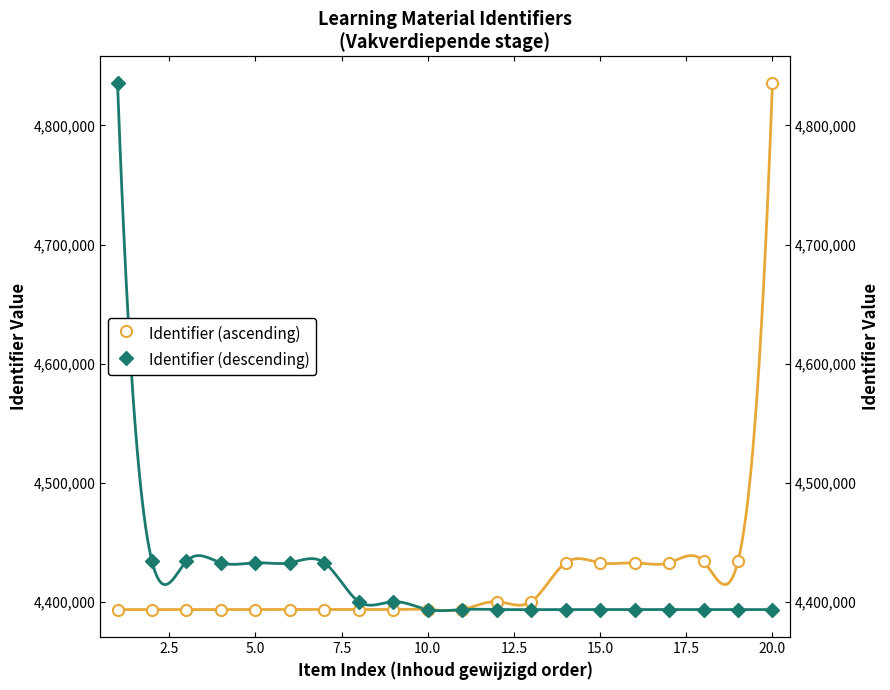

True or false: Identifier (descending) and Identifier (ascending) cross at least once.

True